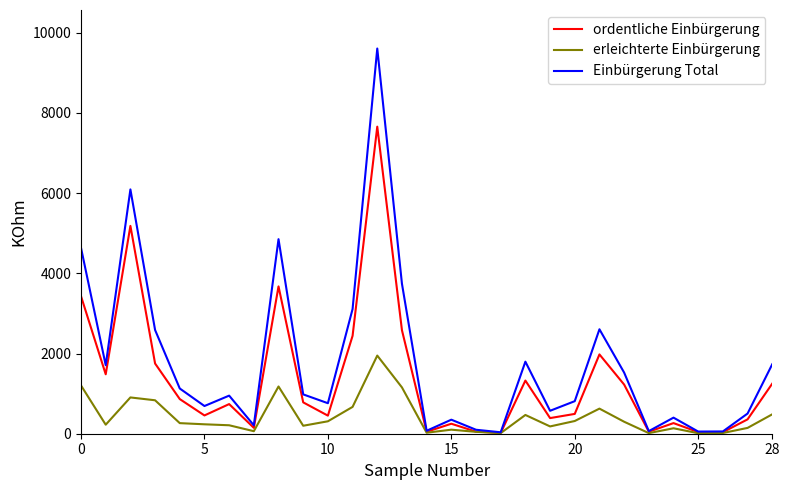

What is the highest value of the ordentliche Einbürgerung series?

7658